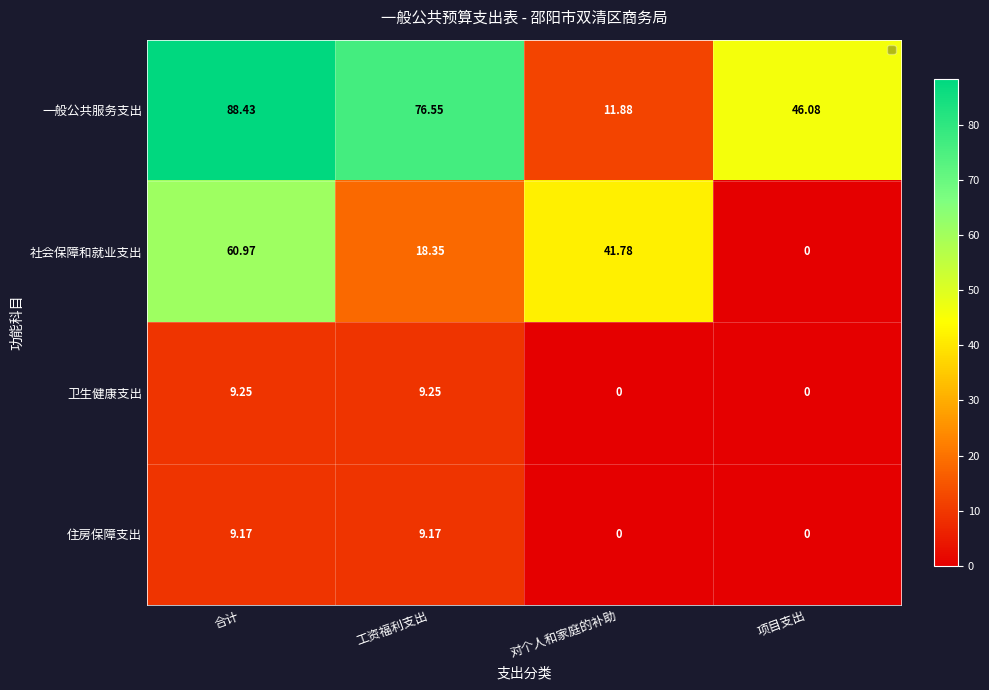

Is the value of 卫生健康支出 at 项目支出 greater than the value of 住房保障支出 at 工资福利支出?

No